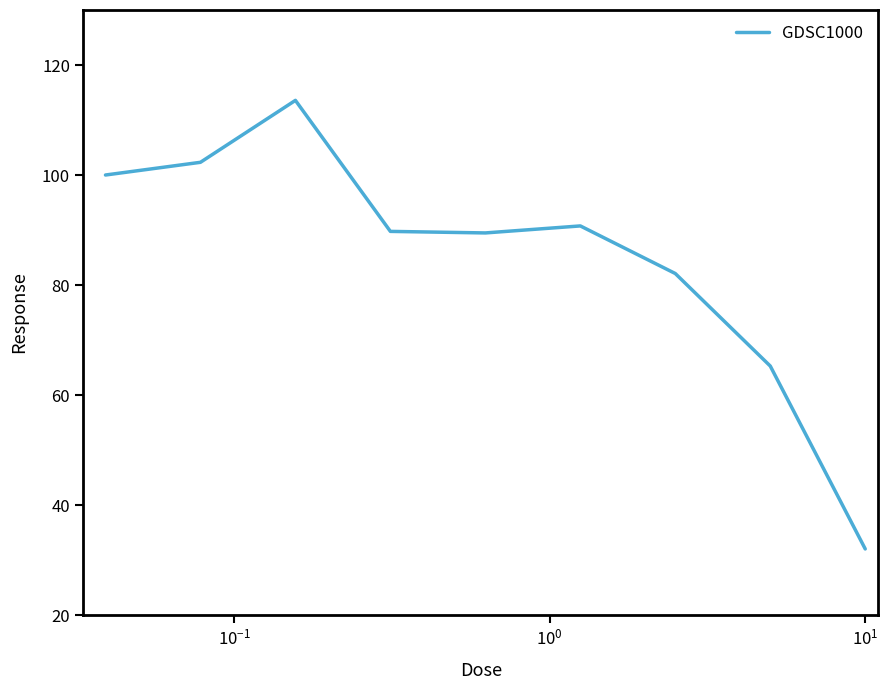

What is the smallest value displayed?

32.0